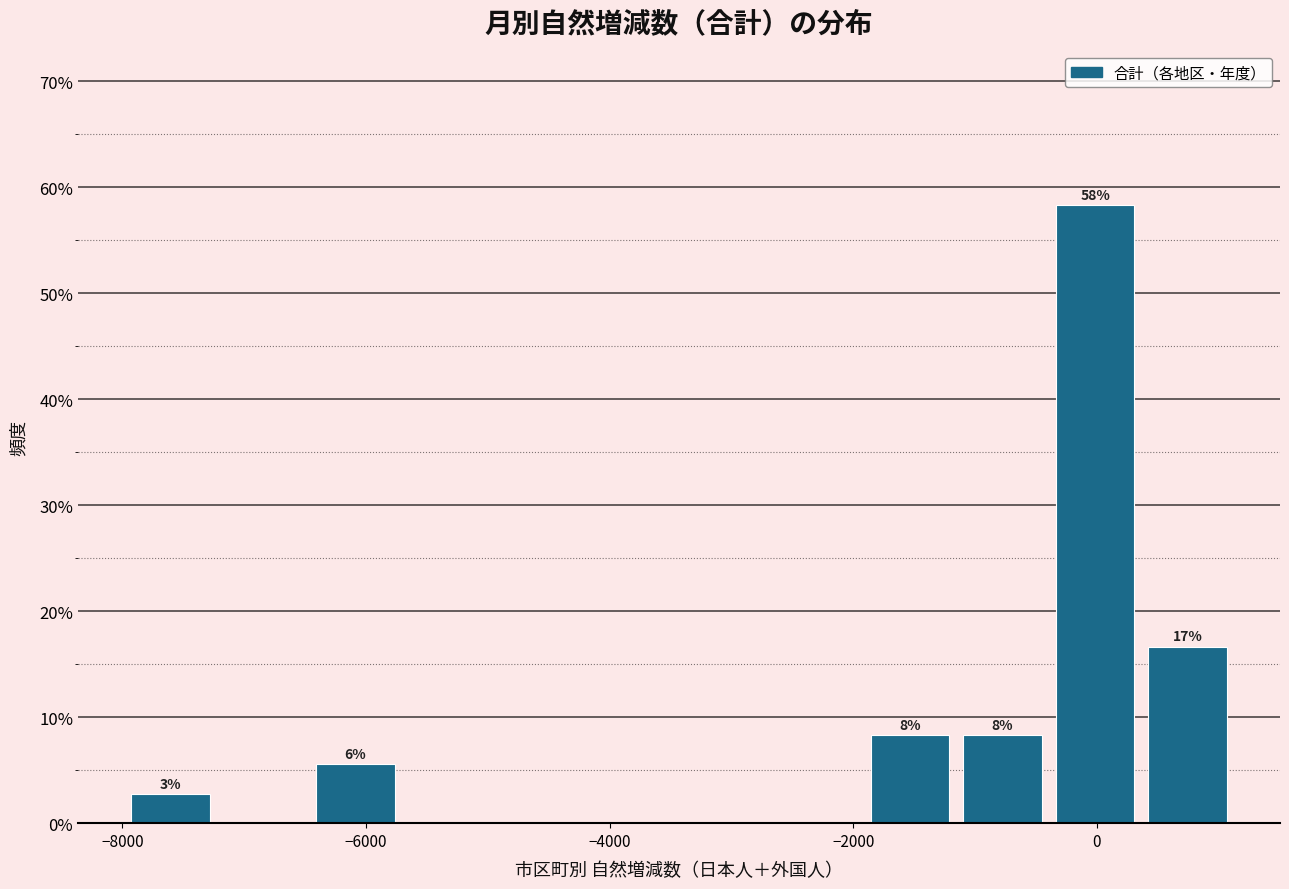

Around what value on the x-axis is the tallest bar? Give the approximate position of its centre, as read against the axis.

0